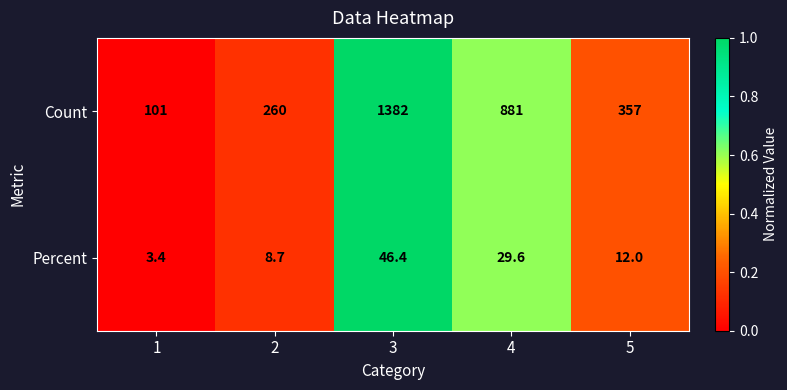

List the labels in order of Percent value, largest first.

3, 4, 5, 2, 1